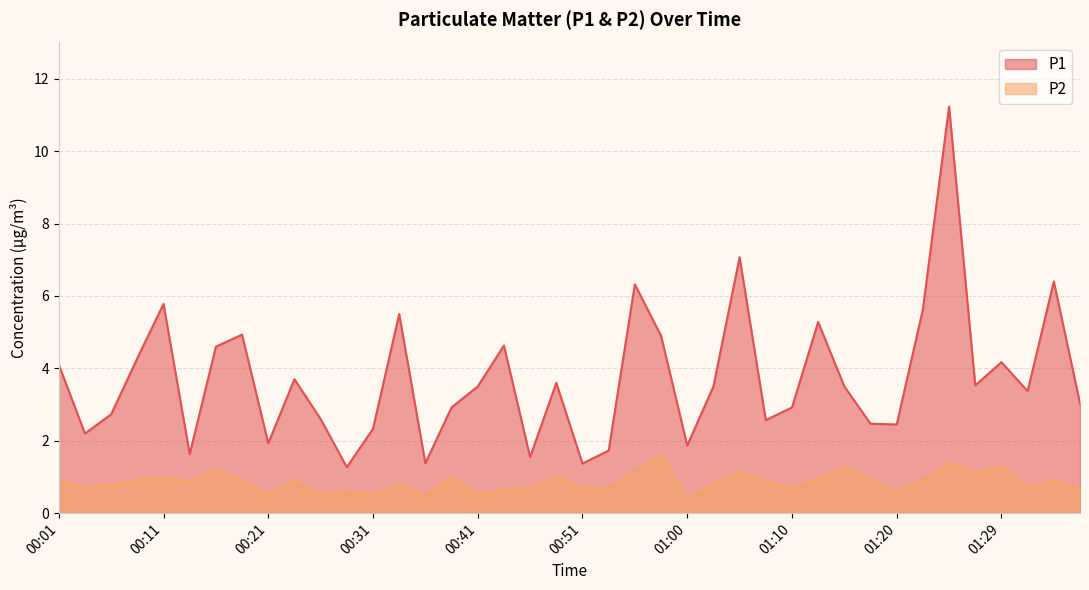

What is the label of the 12th point from the left?

00:28